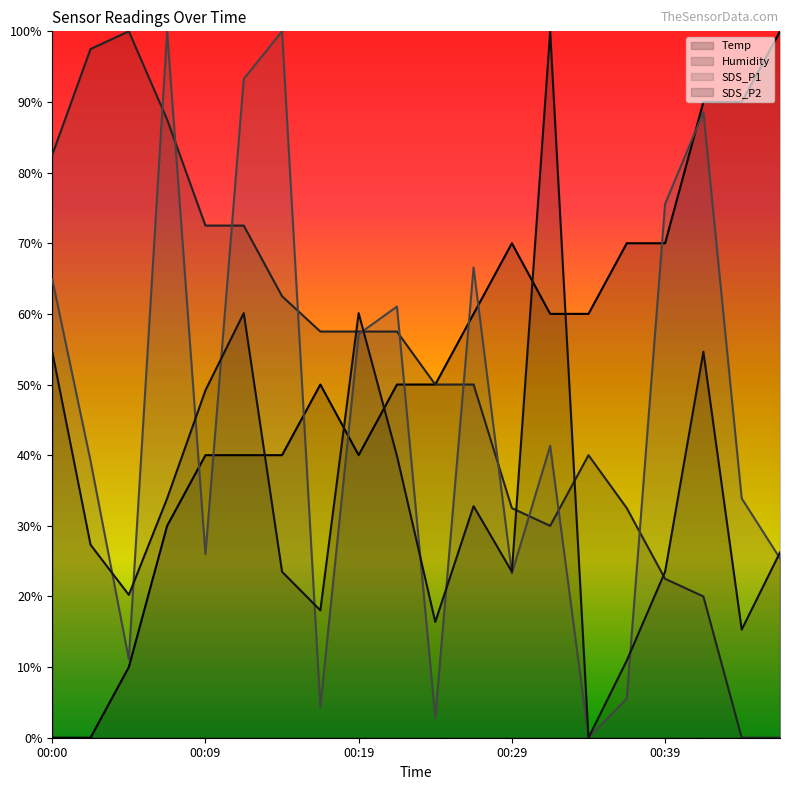

What is the spread (max minus min) of values at 00:31?

70.0